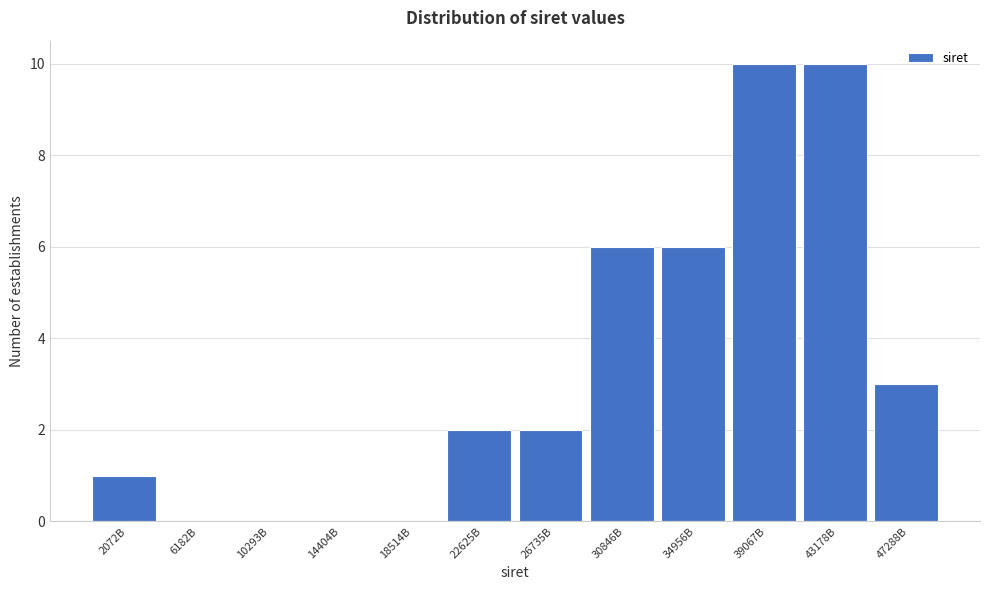

Reading left to right, transcribe all the data shown in this chart.

2072B=1	6182B=0	10293B=0	14404B=0	18514B=0	22625B=2	26735B=2	30846B=6	34956B=6	39067B=10	43178B=10	47288B=3